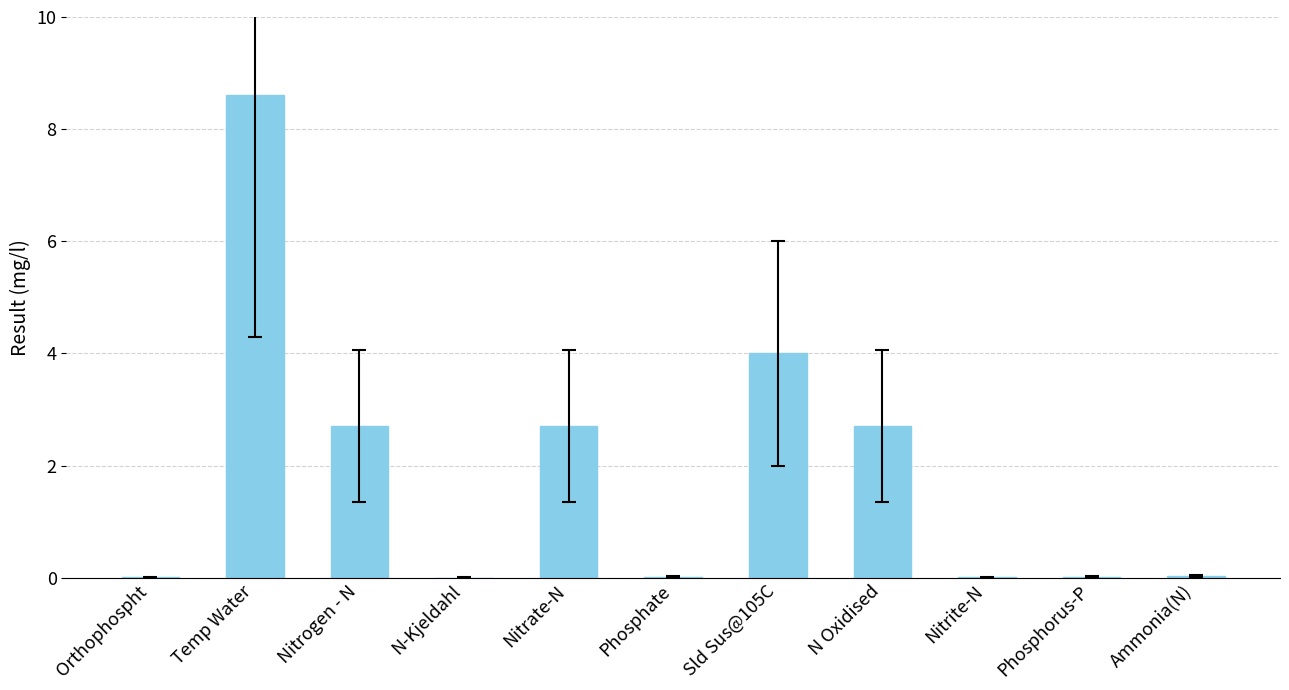

Between Phosphorus-P and Temp Water, which is larger?

Temp Water